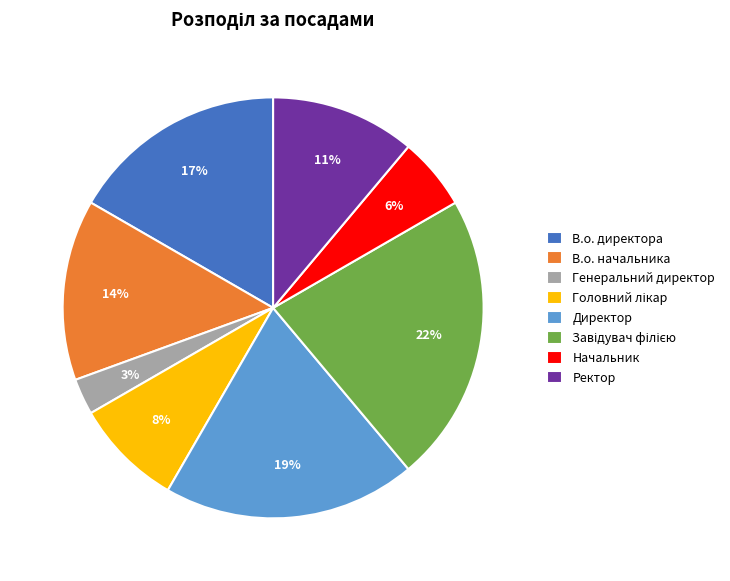

To the nearest percent, what is the average slice percentage?

12%